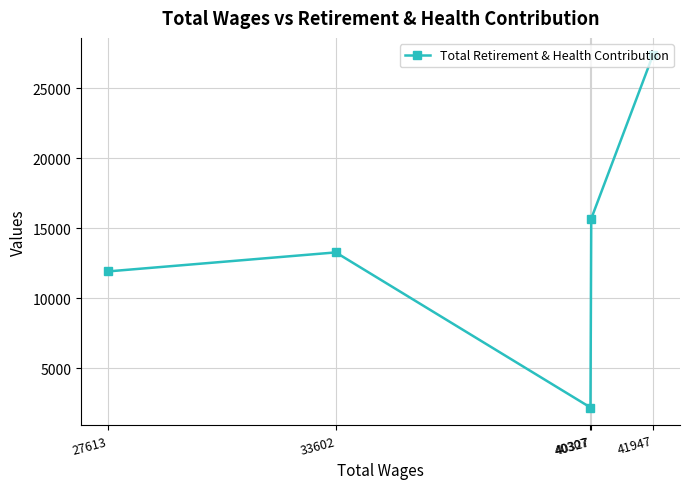

Between 27613 and 33602, which is larger?

33602